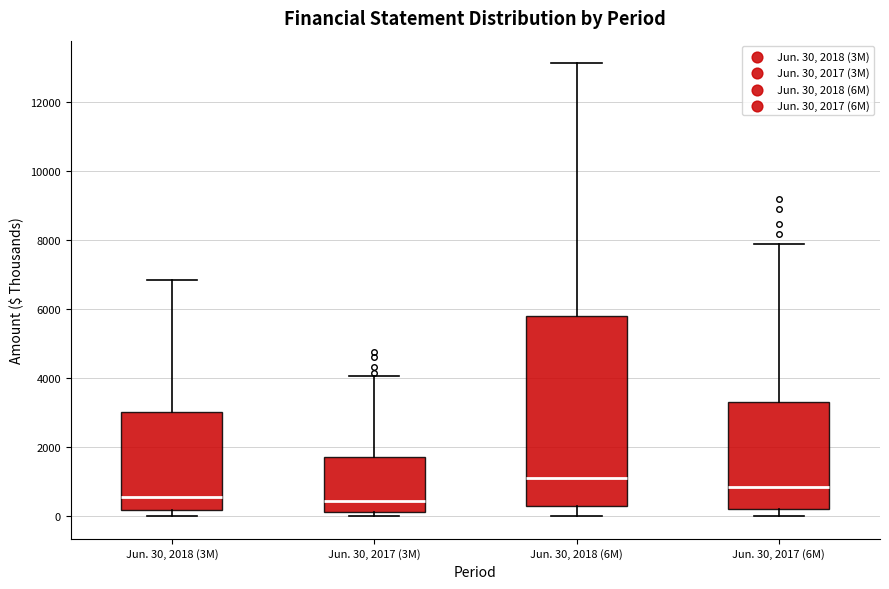

Reading left to right, read every box against the y-axis: the position of its median line, the range the box covers, and the ends of its whiskers. The values are not printed on the chart, so give them approximately, as read against the axis.

Jun. 30, 2018 (3M): median 600, box 200 to 3000, whiskers 0 to 6800
Jun. 30, 2017 (3M): median 400, box 200 to 1800, whiskers 0 to 4000
Jun. 30, 2018 (6M): median 1200, box 400 to 5800, whiskers 0 to 13200
Jun. 30, 2017 (6M): median 800, box 200 to 3400, whiskers 0 to 7800